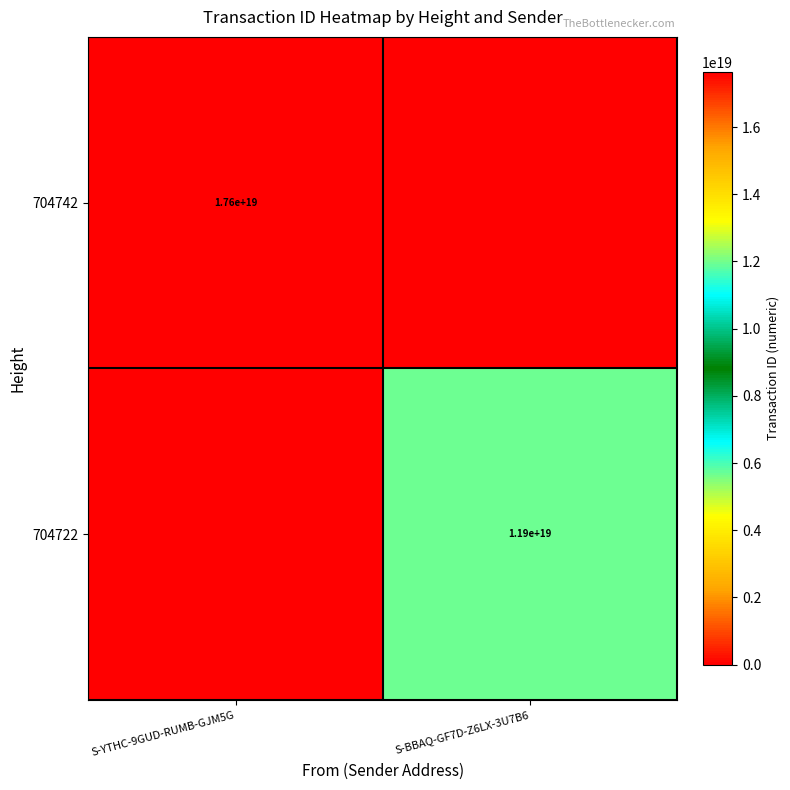

Is it true that 704742 equals 3693369410469659136 at S-YTHC-9GUD-RUMB-GJM5G?

False